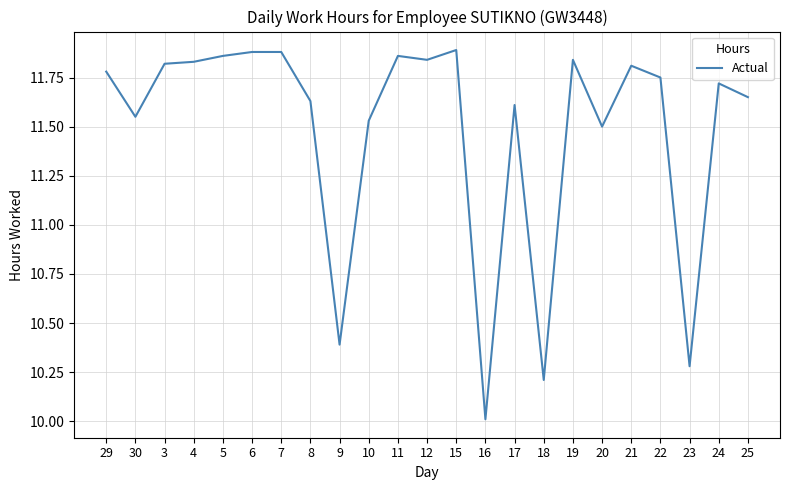

Where is the first local minimum?

30